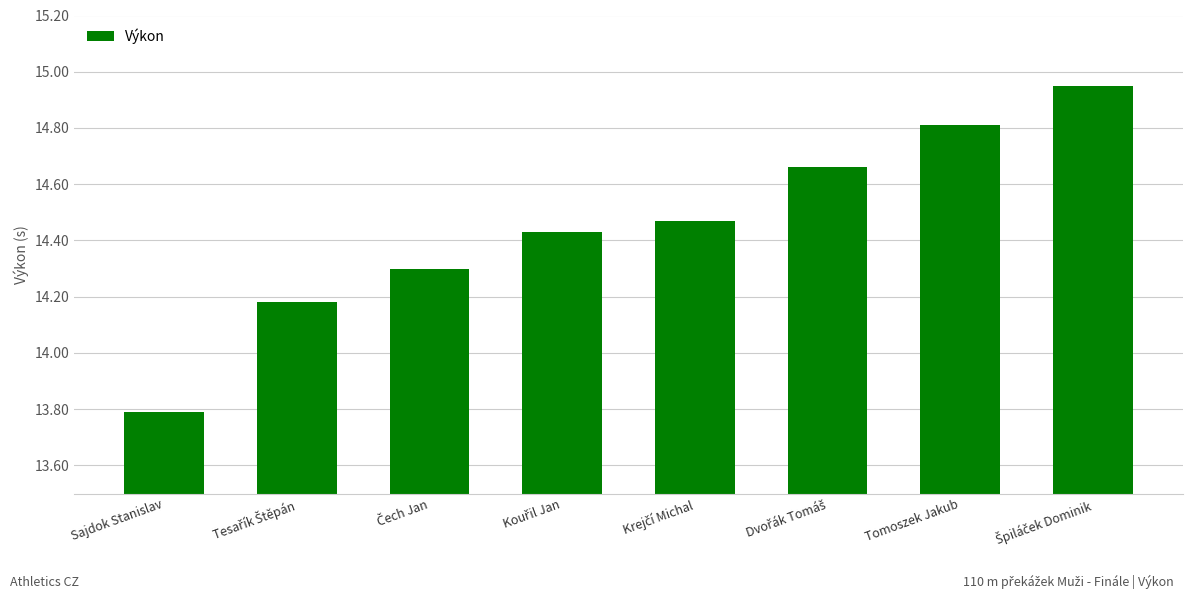

True or false: the data shows 22.3 at Tomoszek Jakub.

False